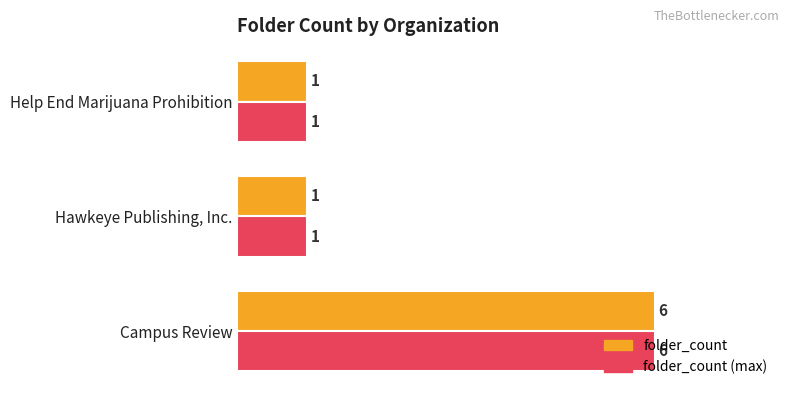

What is the maximum value for folder_count?

6